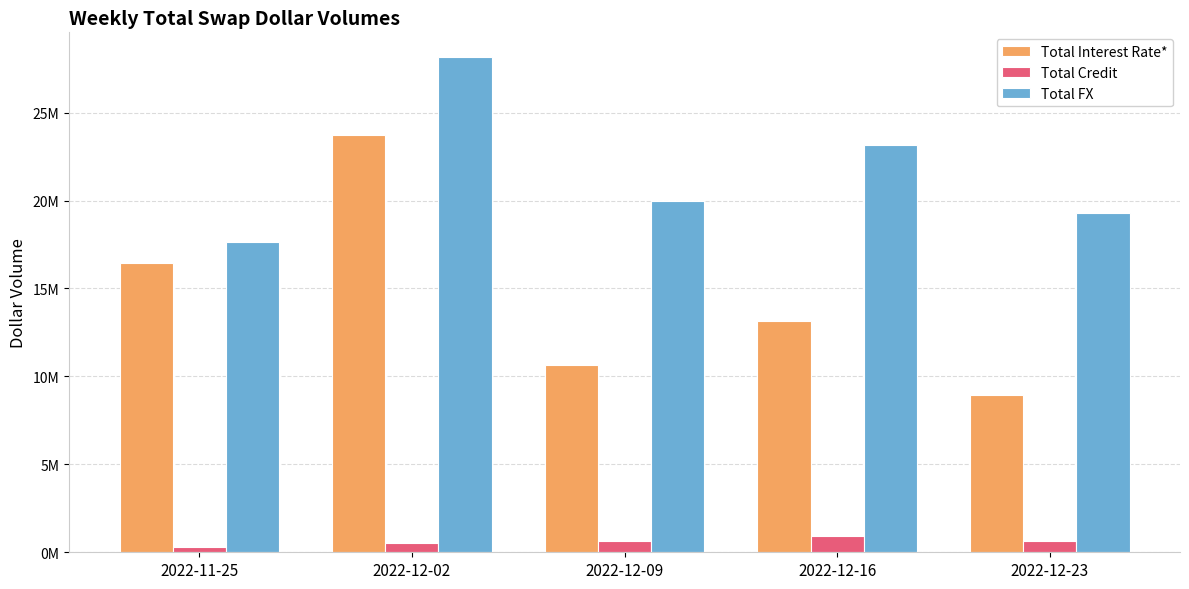

Does the chart contain stacked bars?

No